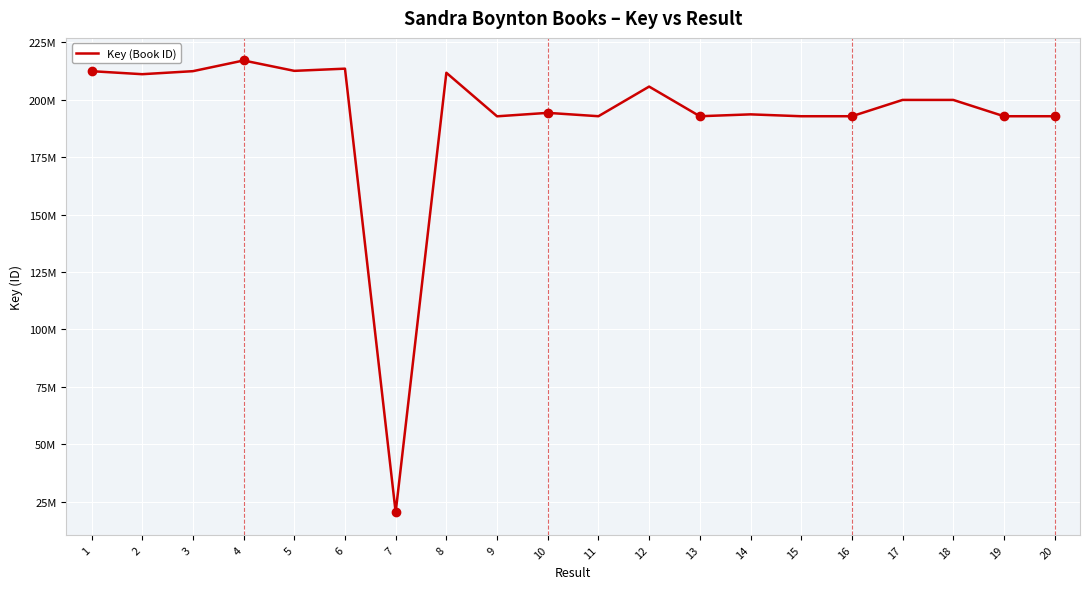

Does the chart have visible grid lines?

Yes